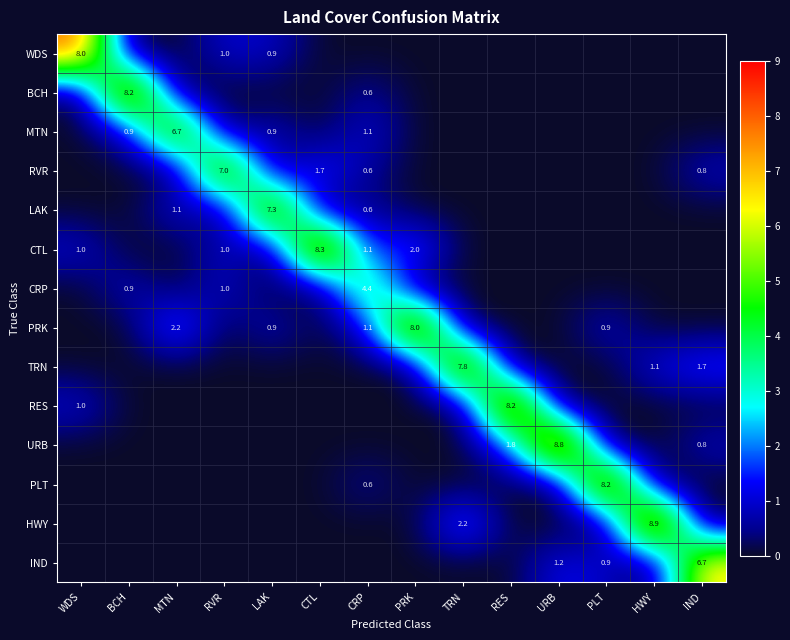

True or false: MTN has a value of 0.4 at BCH.

False